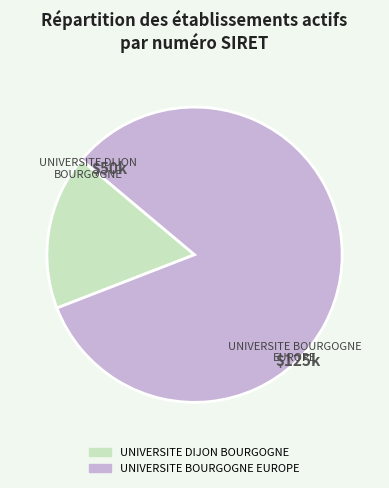

What is the smallest slice in the pie chart?

UNIVERSITE DIJON BOURGOGNE